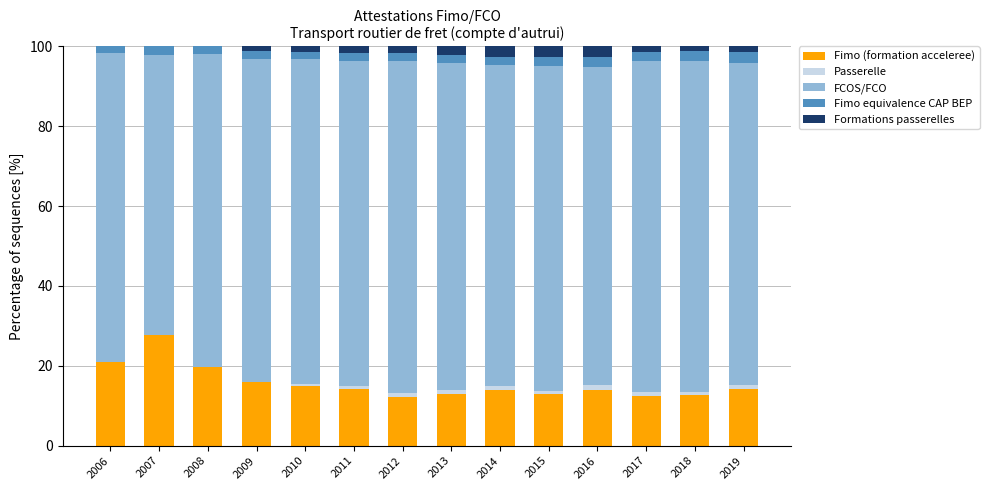

Is it true that Fimo (formation acceleree) equals 15.9 at 2009?

True